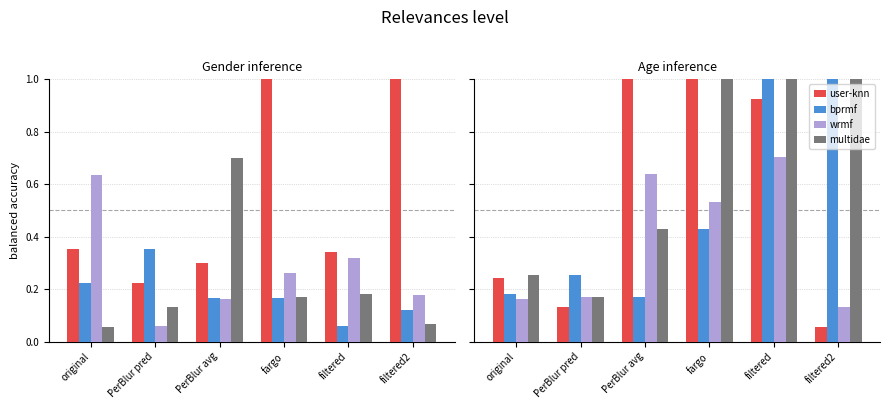

The value of bprmf at filtered2 is 0.8. True or false?

False